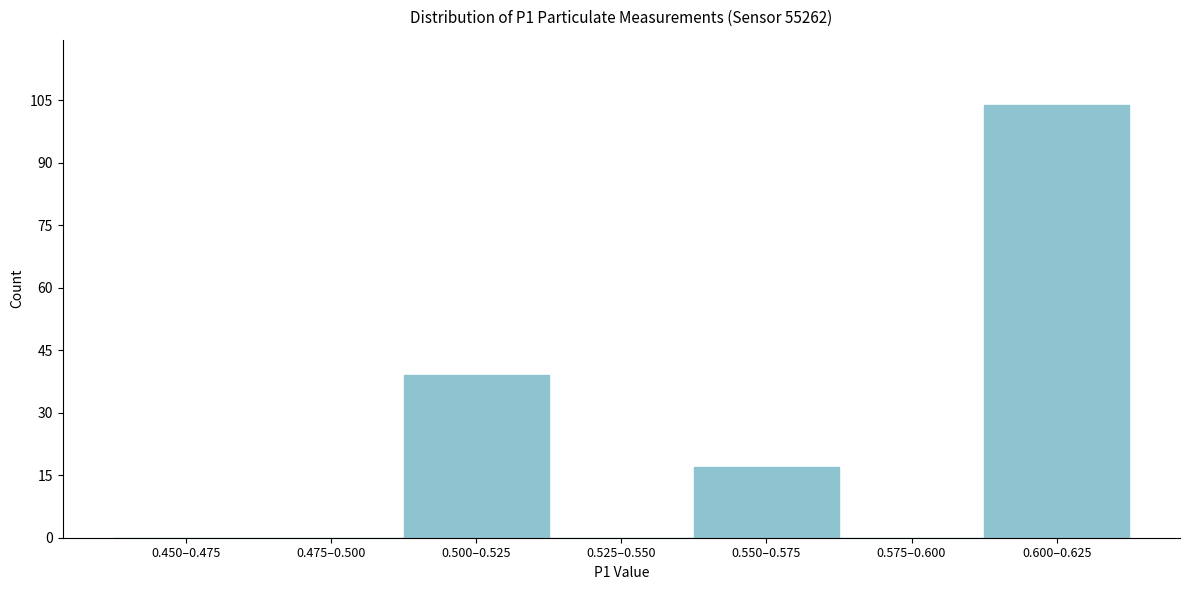

Reading left to right, extract all data points from this chart.

0.450–0.475=0	0.475–0.500=0	0.500–0.525=39	0.525–0.550=0	0.550–0.575=17	0.575–0.600=0	0.600–0.625=104